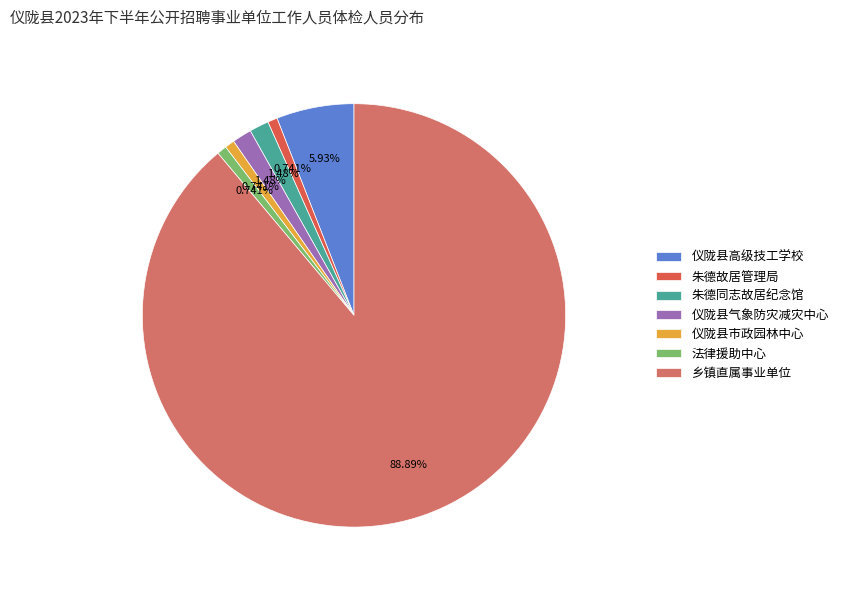

What percentage do 仪陇县高级技工学校 and 仪陇县市政园林中心 together represent?

6.7%